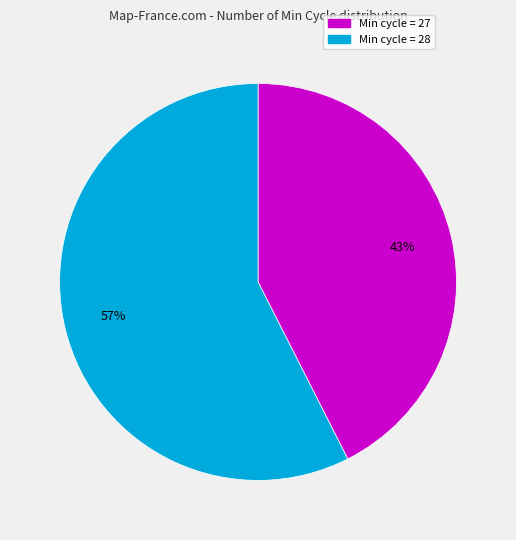

How many slices are in this pie chart?

2